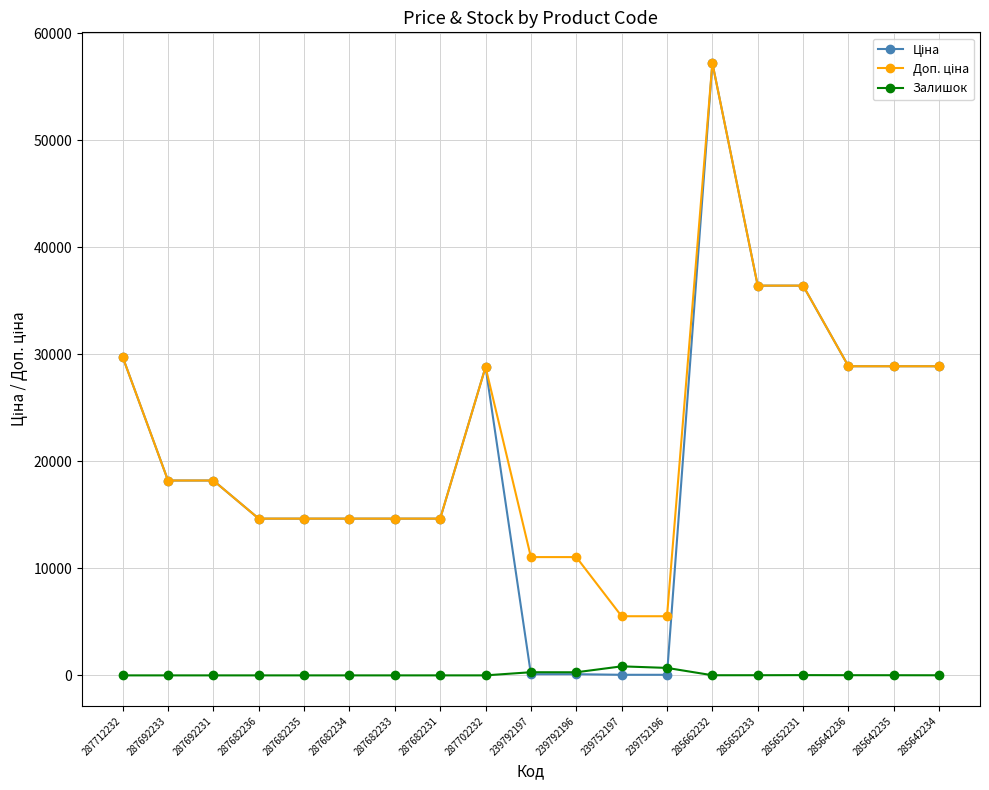

How many lines are shown in the chart?

3